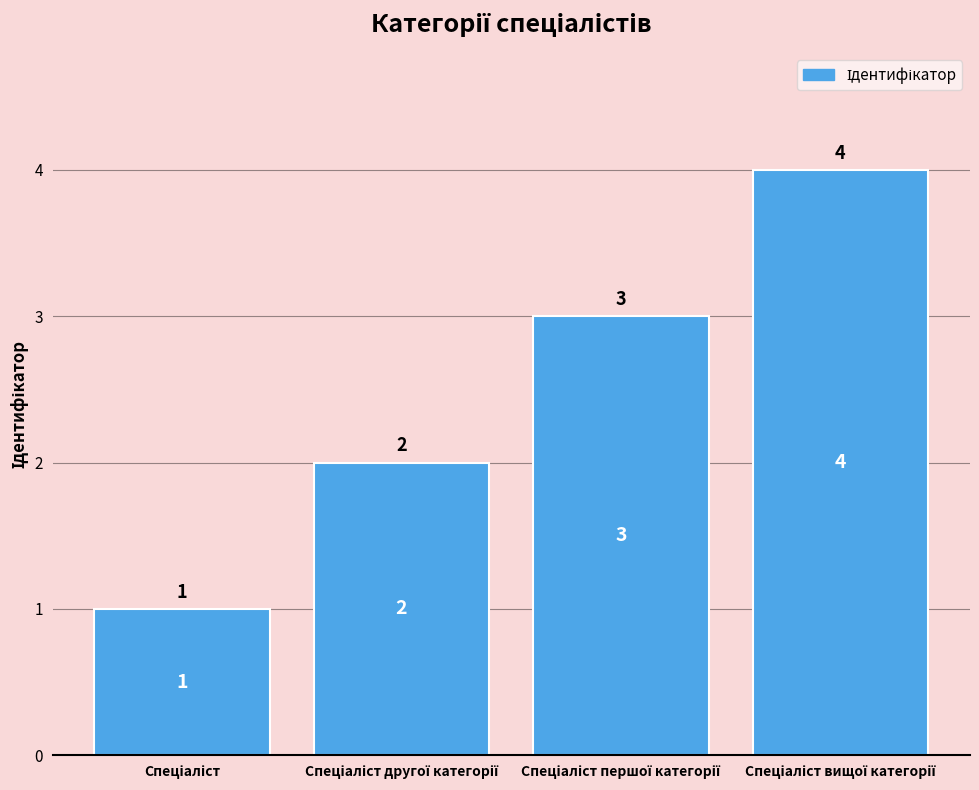

What is the minimum value shown in the chart?

1